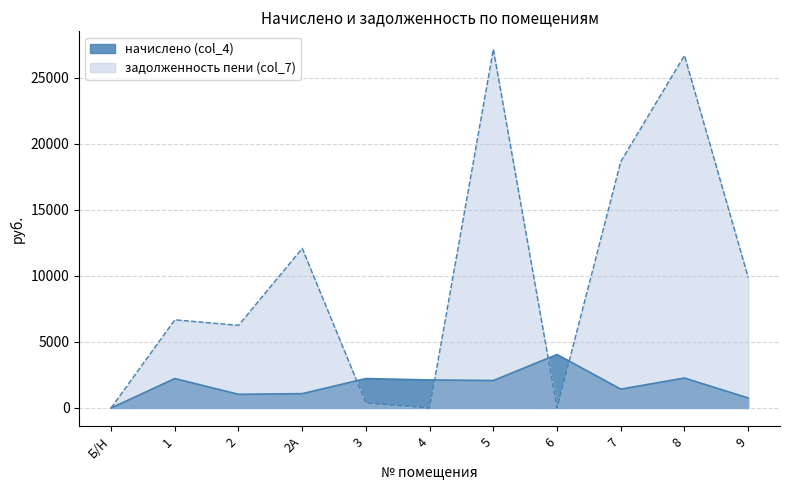

How many interior local peaks does the начислено (col_4) series have?

4